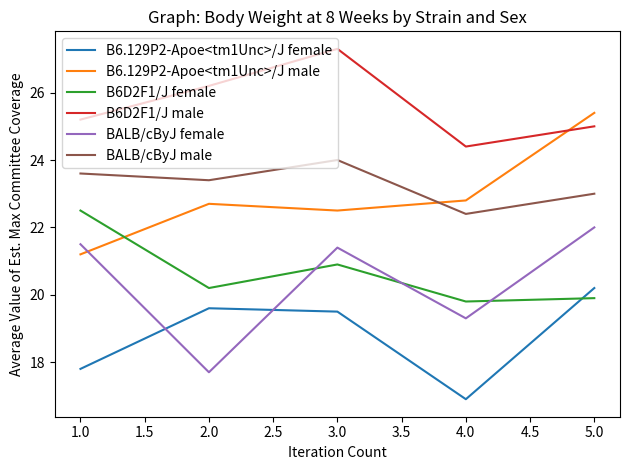

What is the average value of the B6.129P2-Apoe<tm1Unc>/J male series?

22.9